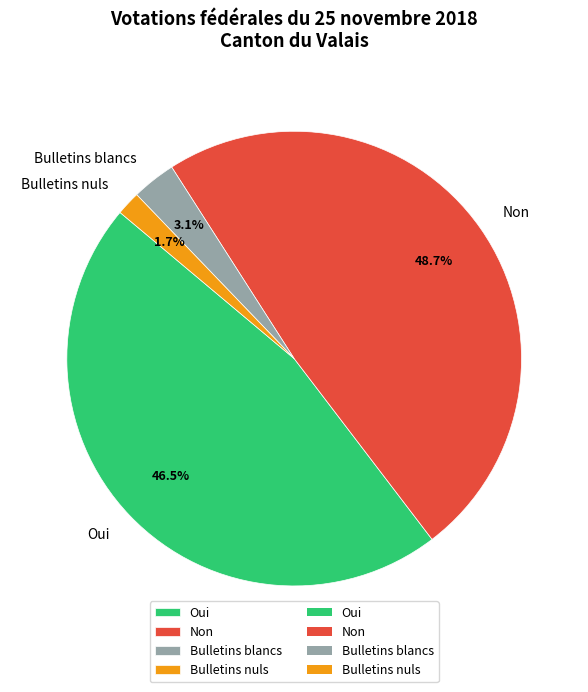

To the nearest percent, what portion does Non represent?

49%